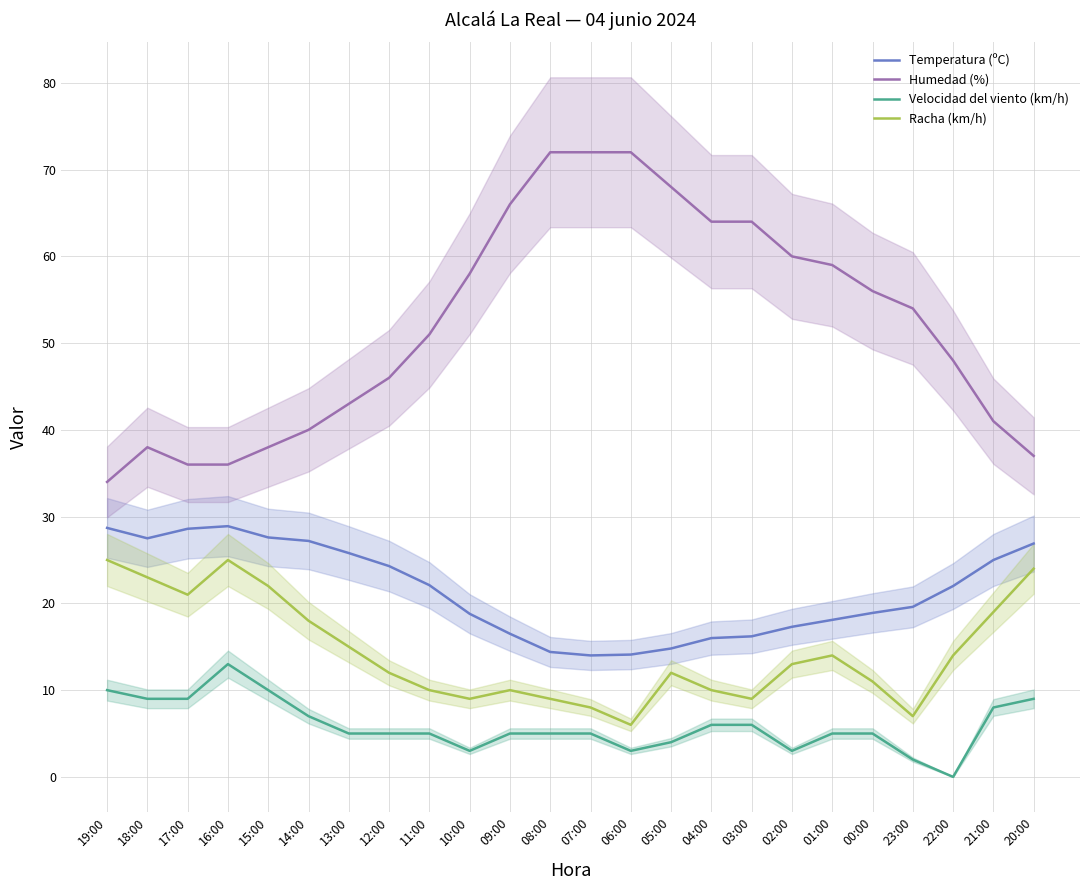

What is the spread (max minus min) of values at 00:00?

51.0